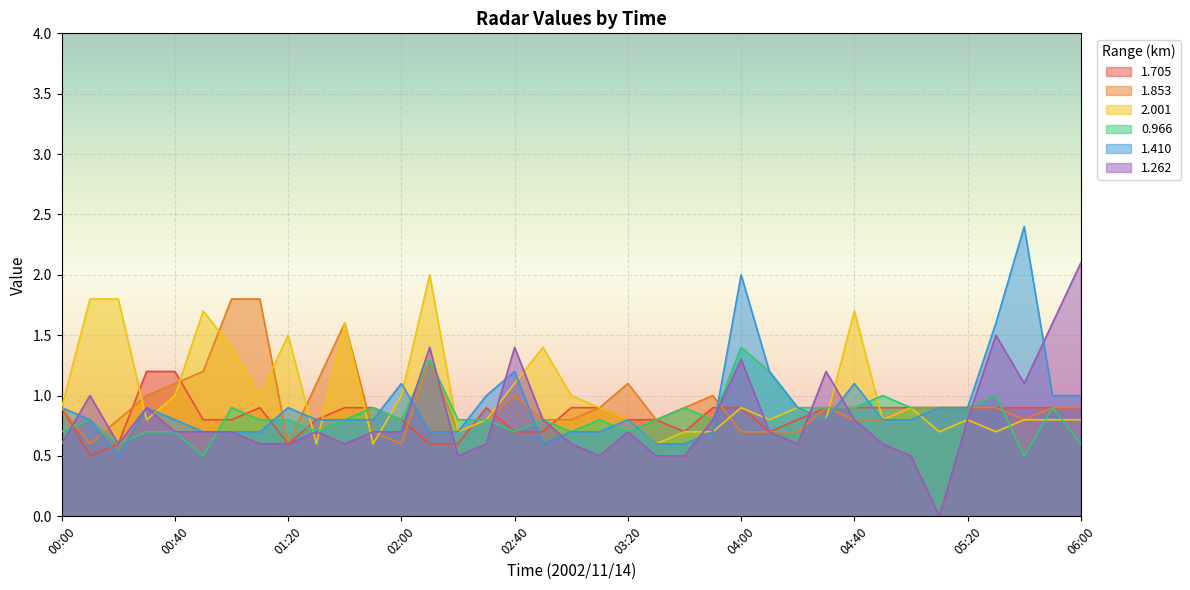

What is the greatest value displayed?

2.4